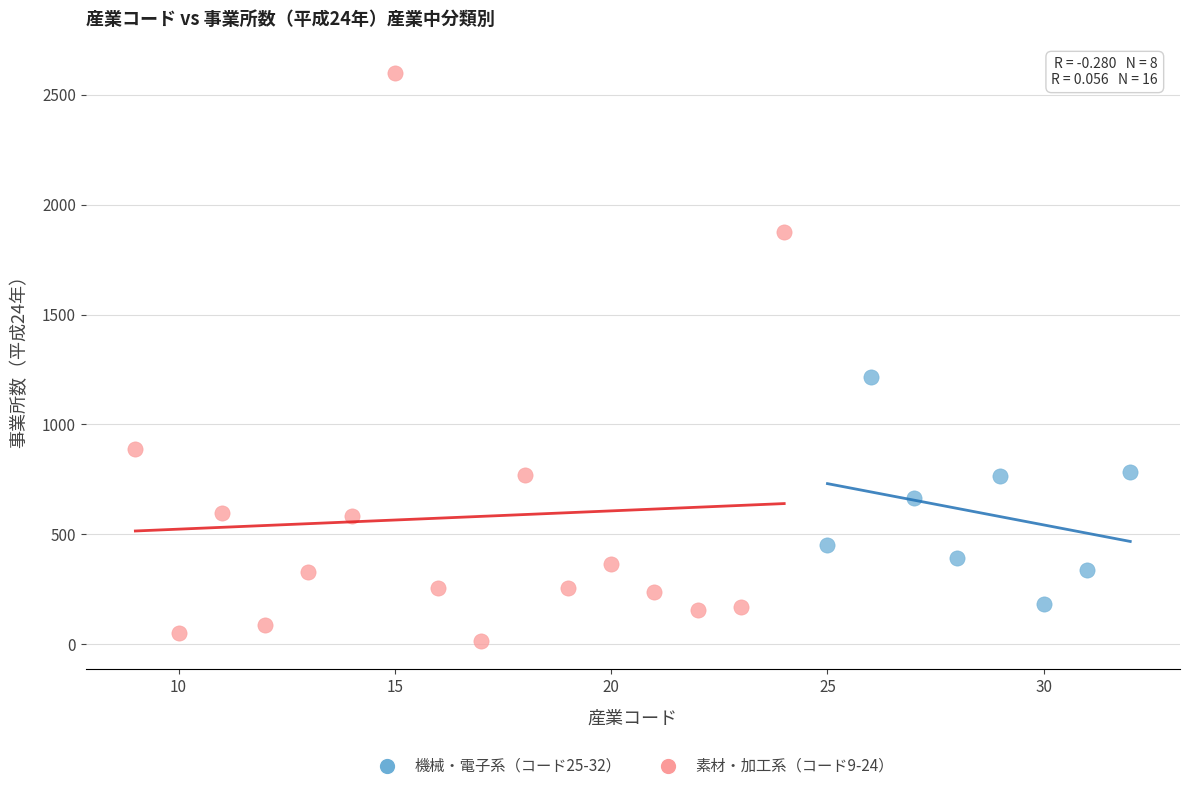

Which series contains the lowest Y value?

素材・加工系（コード9-24）